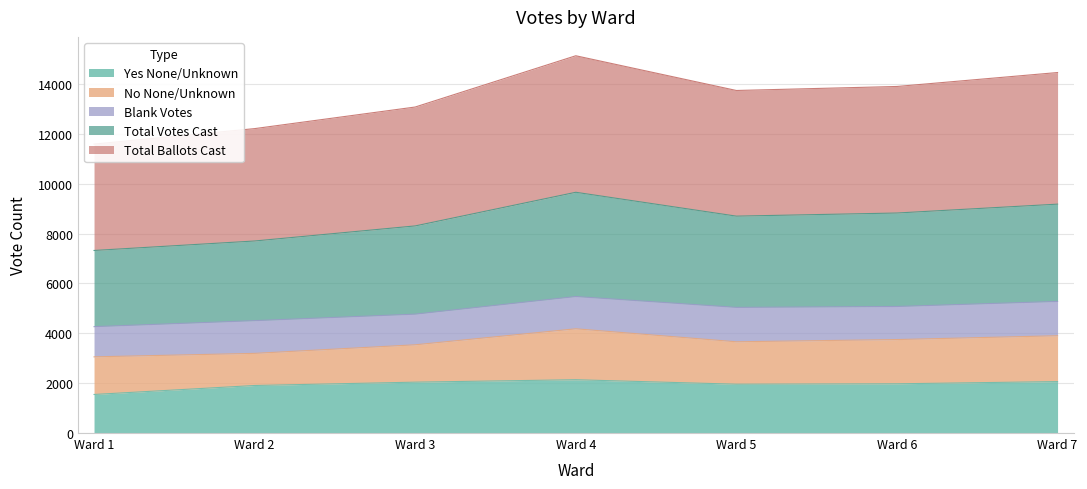

What is the lowest value of the Yes None/Unknown series?

1546